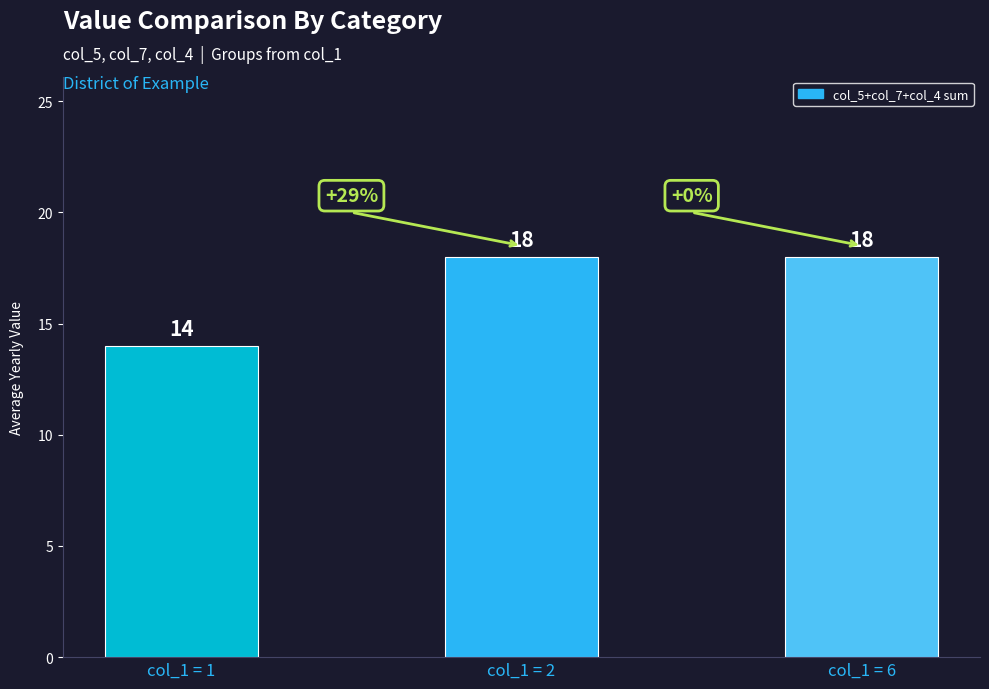

What is the sum of all values?

50